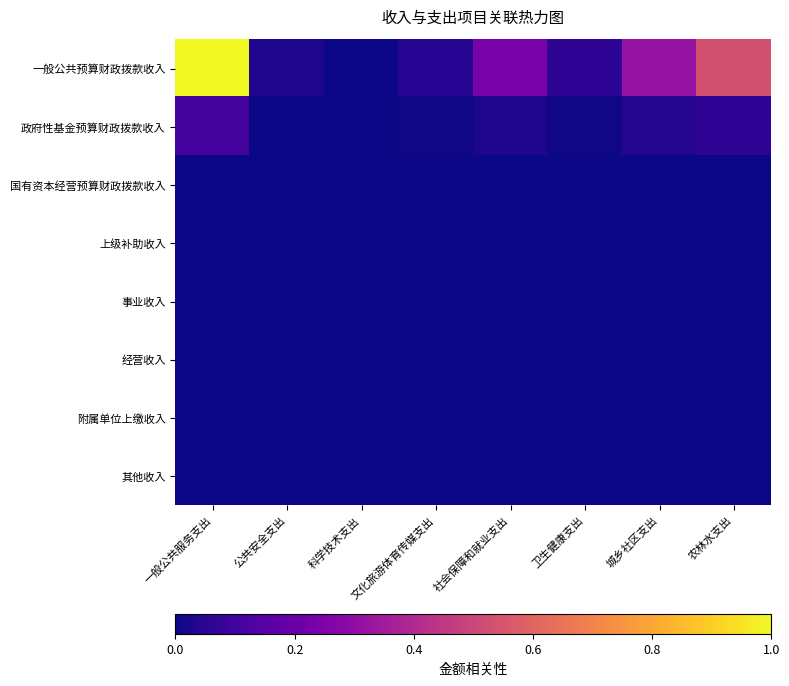

Reading left to right, what are all the values shown in this chart?

一般公共预算财政拨款收入: 一般公共服务支出=1.0	公共安全支出=0.0	科学技术支出=0.0	文化旅游体育传媒支出=0.0	社会保障和就业支出=0.2	卫生健康支出=0.1	城乡社区支出=0.3	农林水支出=0.5
政府性基金预算财政拨款收入: 一般公共服务支出=0.1	公共安全支出=0.0	科学技术支出=0.0	文化旅游体育传媒支出=0.0	社会保障和就业支出=0.0	卫生健康支出=0.0	城乡社区支出=0.0	农林水支出=0.1
国有资本经营预算财政拨款收入: 一般公共服务支出=0.0	公共安全支出=0.0	科学技术支出=0.0	文化旅游体育传媒支出=0.0	社会保障和就业支出=0.0	卫生健康支出=0.0	城乡社区支出=0.0	农林水支出=0.0
上级补助收入: 一般公共服务支出=0.0	公共安全支出=0.0	科学技术支出=0.0	文化旅游体育传媒支出=0.0	社会保障和就业支出=0.0	卫生健康支出=0.0	城乡社区支出=0.0	农林水支出=0.0
事业收入: 一般公共服务支出=0.0	公共安全支出=0.0	科学技术支出=0.0	文化旅游体育传媒支出=0.0	社会保障和就业支出=0.0	卫生健康支出=0.0	城乡社区支出=0.0	农林水支出=0.0
经营收入: 一般公共服务支出=0.0	公共安全支出=0.0	科学技术支出=0.0	文化旅游体育传媒支出=0.0	社会保障和就业支出=0.0	卫生健康支出=0.0	城乡社区支出=0.0	农林水支出=0.0
附属单位上缴收入: 一般公共服务支出=0.0	公共安全支出=0.0	科学技术支出=0.0	文化旅游体育传媒支出=0.0	社会保障和就业支出=0.0	卫生健康支出=0.0	城乡社区支出=0.0	农林水支出=0.0
其他收入: 一般公共服务支出=0.0	公共安全支出=0.0	科学技术支出=0.0	文化旅游体育传媒支出=0.0	社会保障和就业支出=0.0	卫生健康支出=0.0	城乡社区支出=0.0	农林水支出=0.0